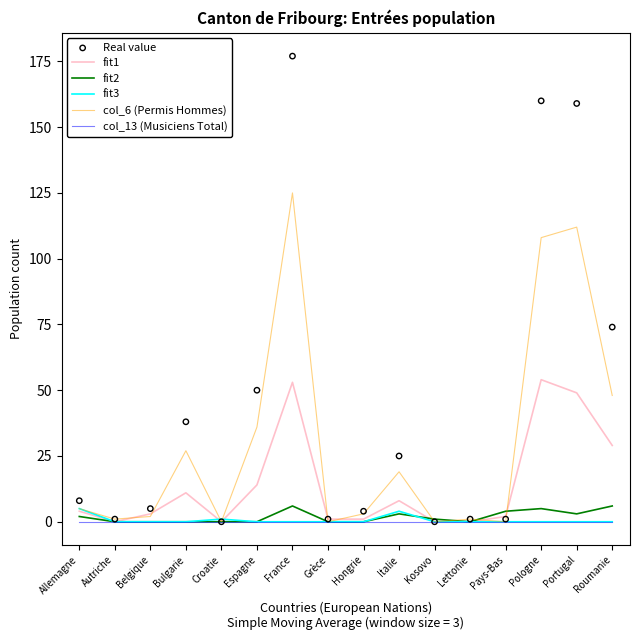

Which series contains the highest Y value?

Real value